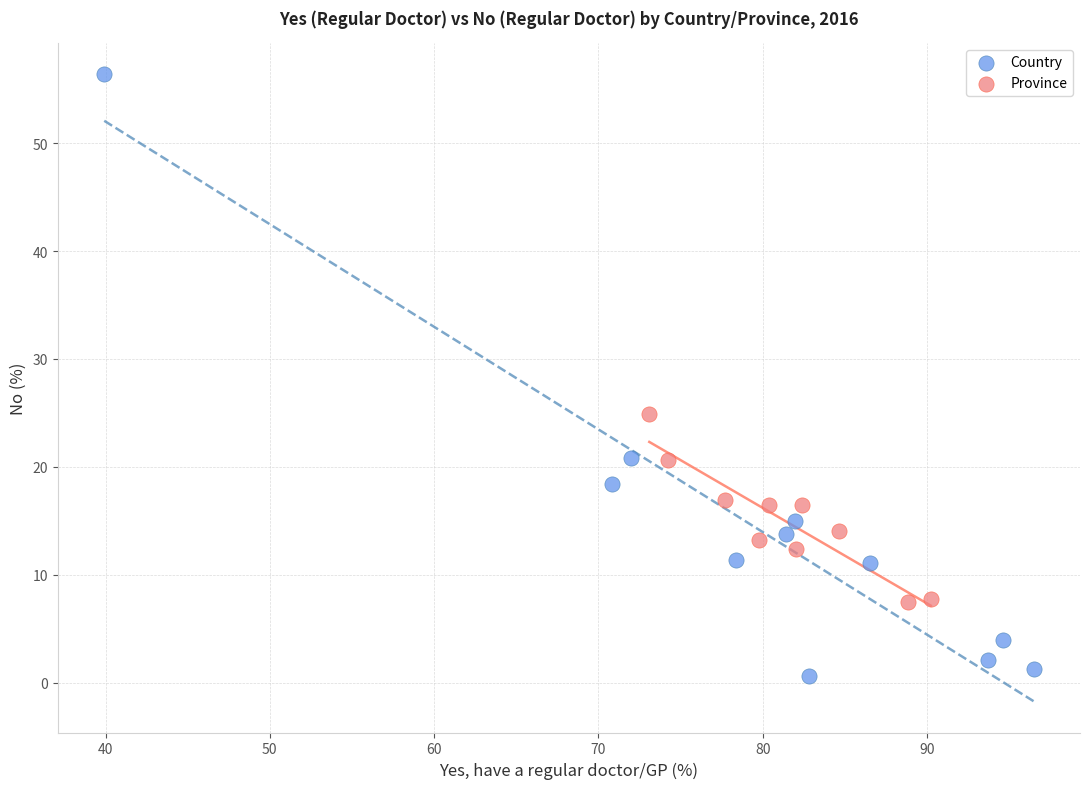

Which series contains the highest Y value?

Country